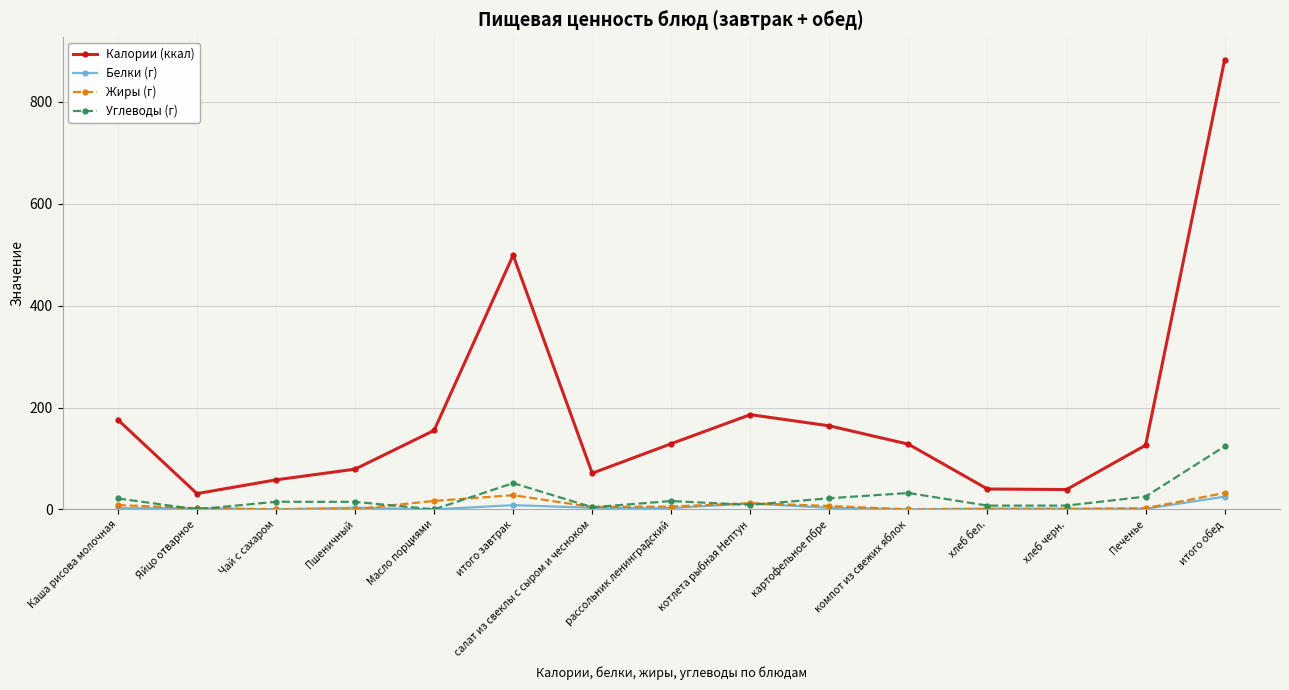

The value of Углеводы (г) at картофельное пбре is 21.9. True or false?

True